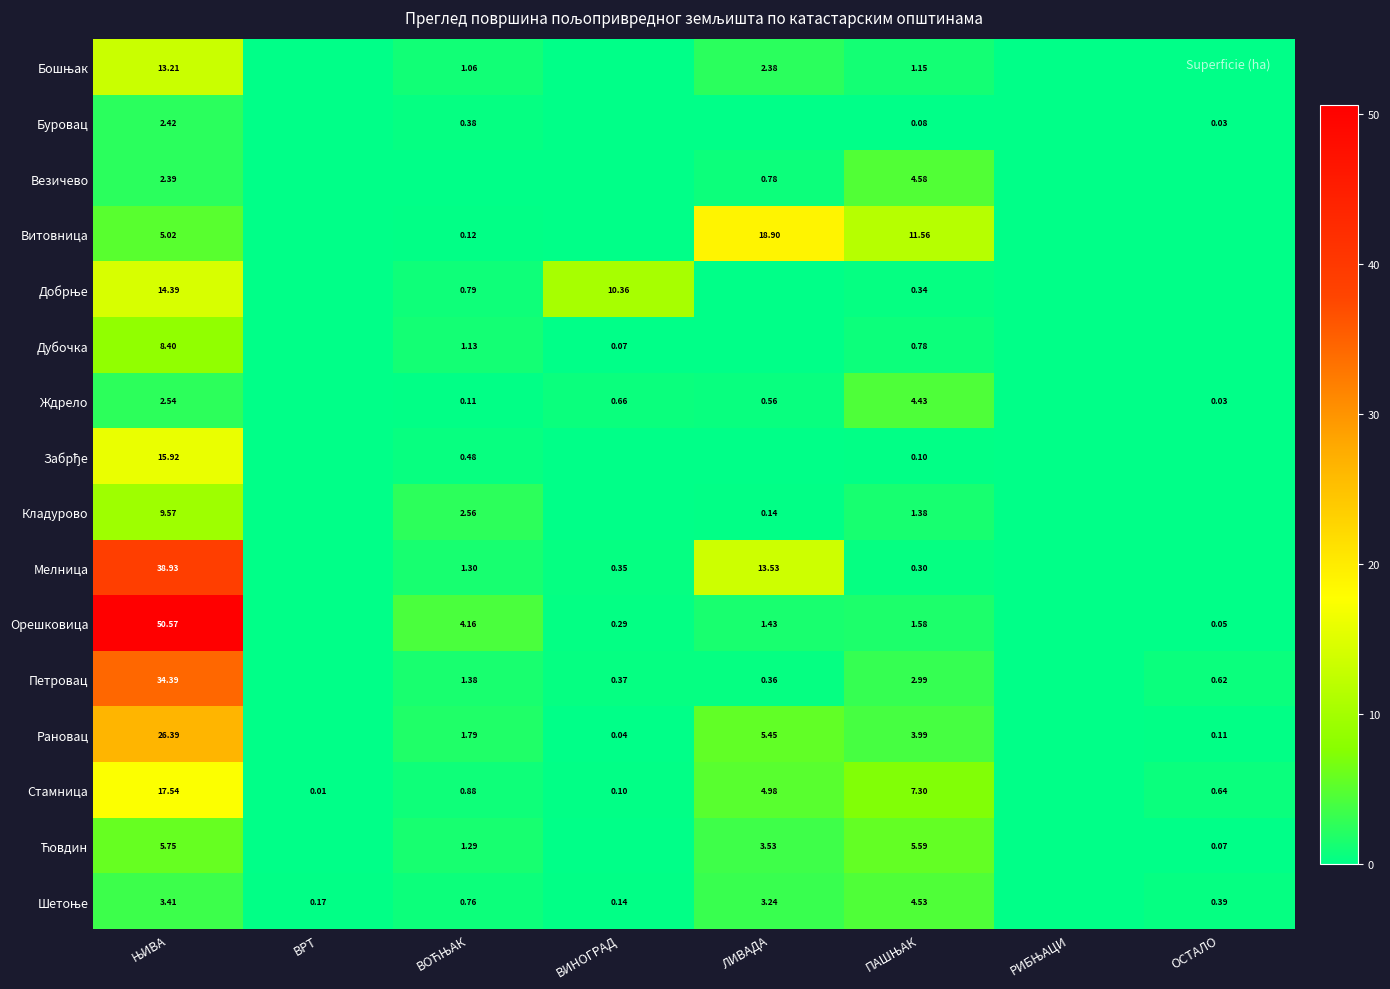

Which label corresponds to the largest value in the chart?

ЊИВА